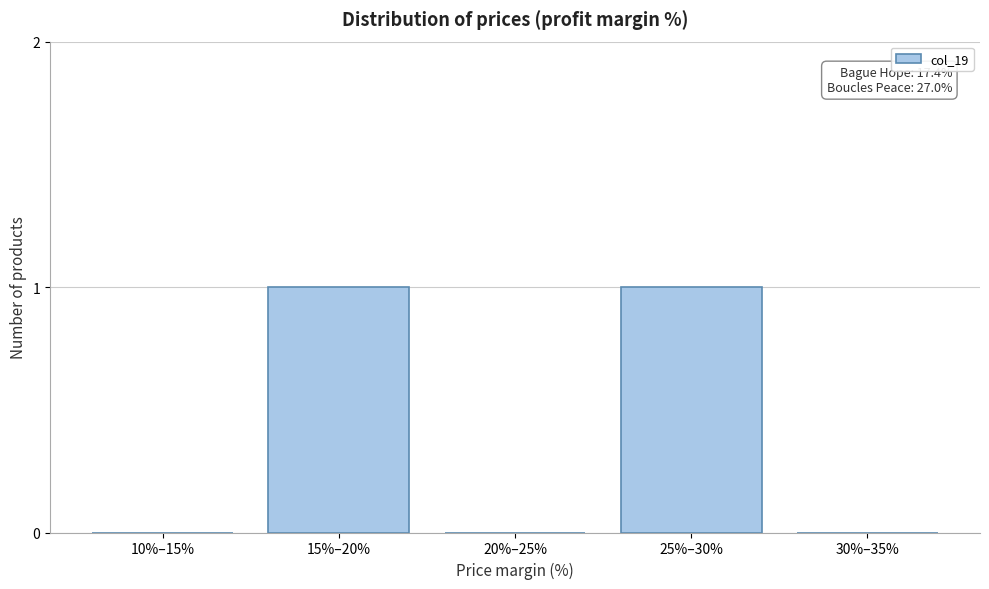

Reading left to right, what are all the values shown in this chart?

10%–15%=0	15%–20%=1	20%–25%=0	25%–30%=1	30%–35%=0